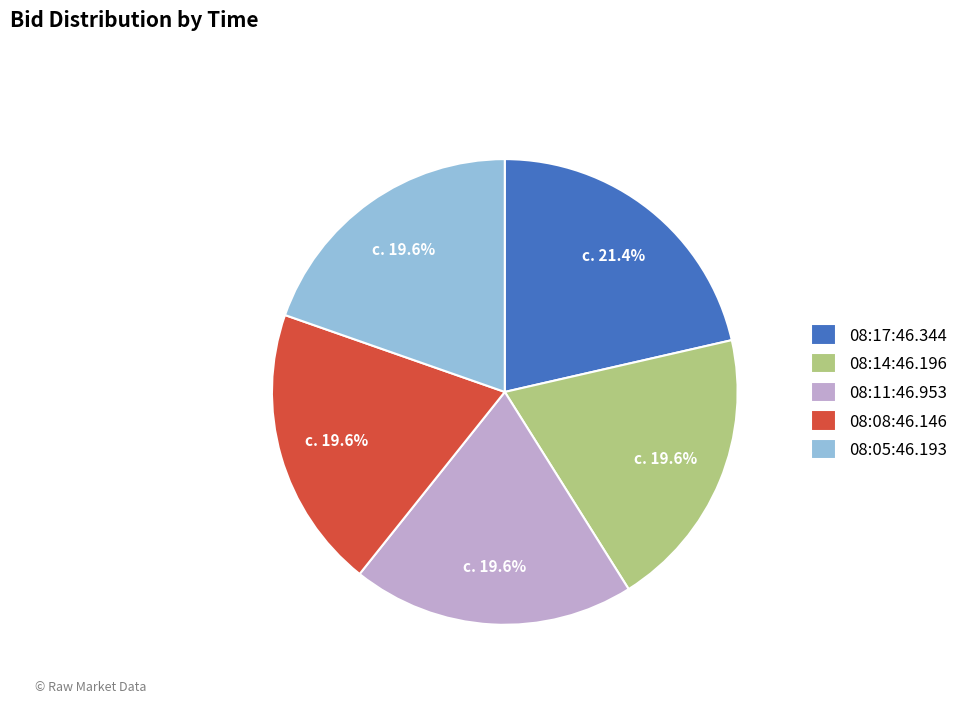

Which slice is the largest?

08:17:46.344